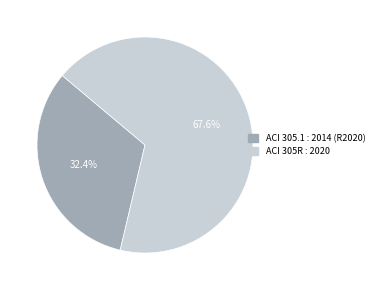

What is the ratio of the value at ACI 305R : 2020 to the value at ACI 305.1 : 2014 (R2020)?

2.1